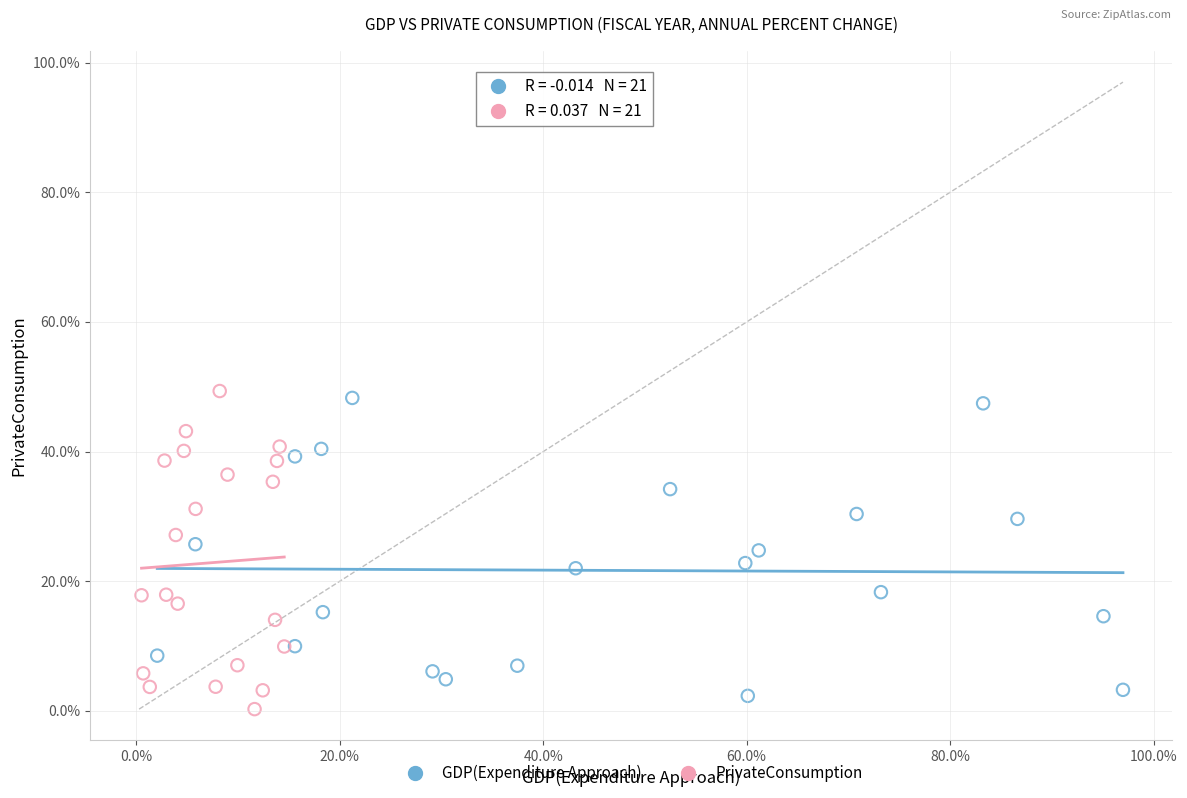

Which series reaches the maximum Y coordinate?

PrivateConsumption